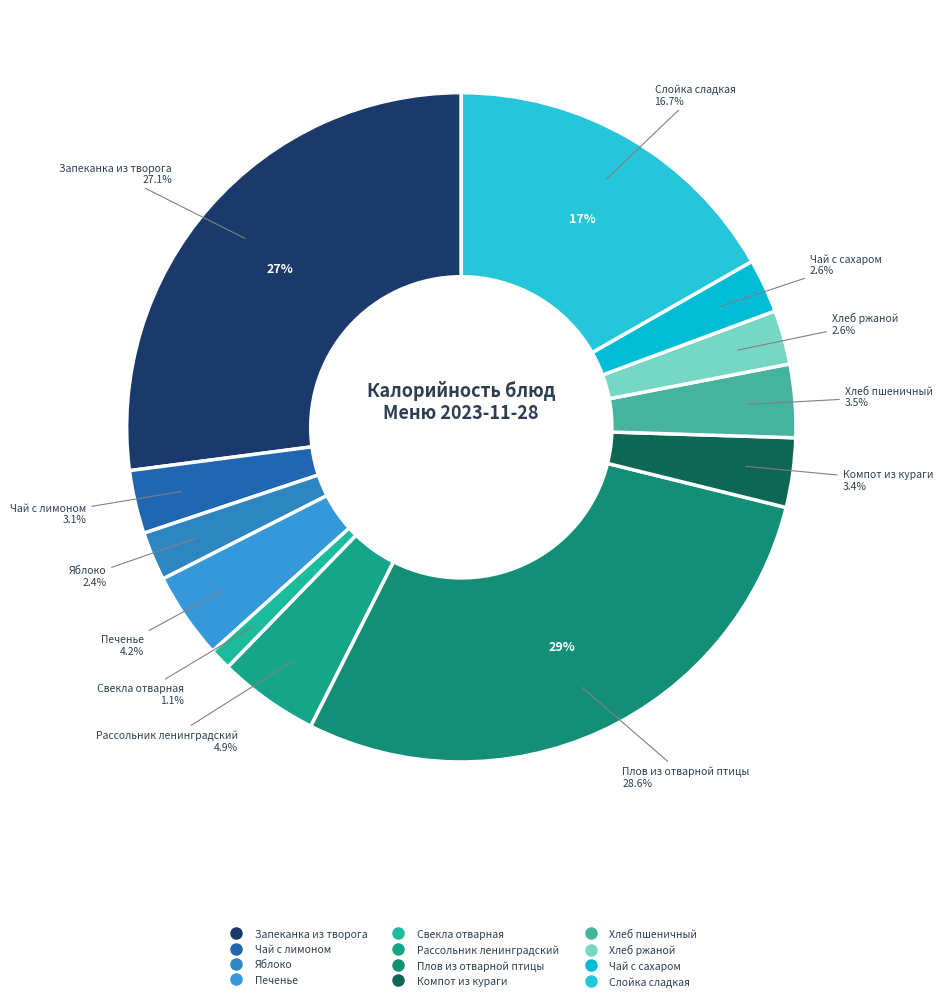

Count the number of slices in the pie.

12